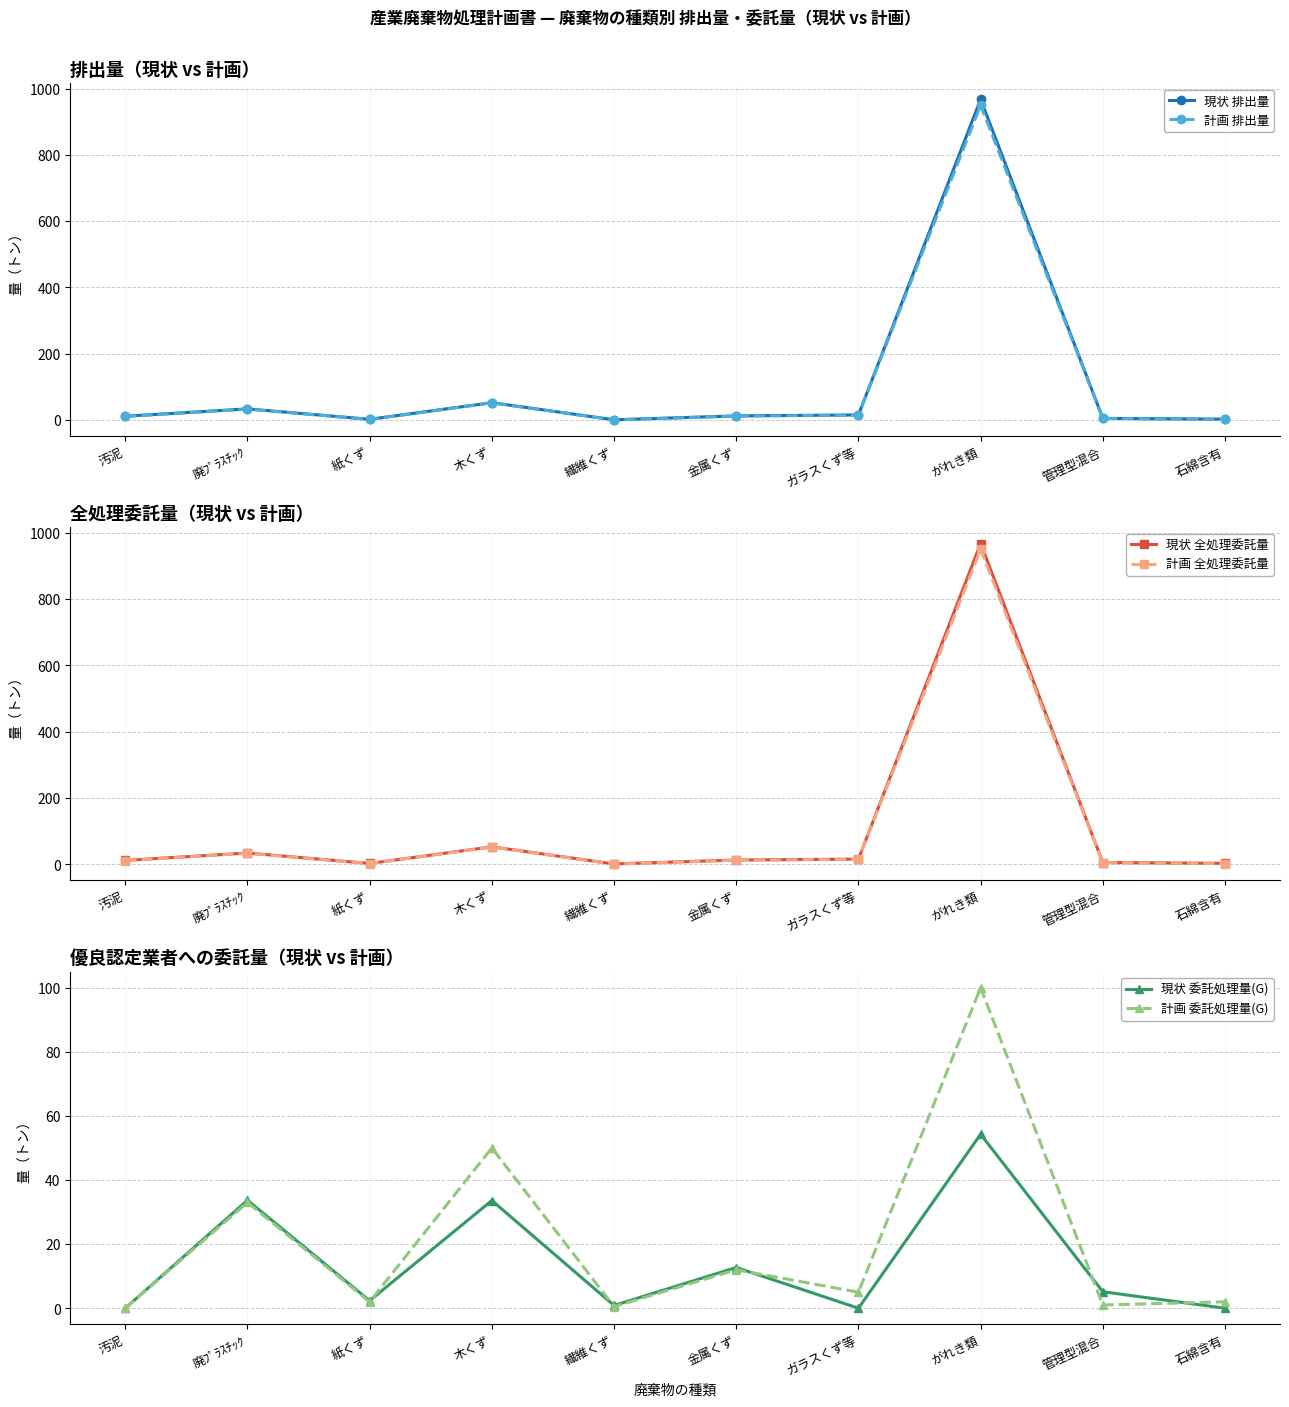

Reading right to left, extract all data points from this chart.

現状 排出量: 2.8	5.1	967.4	15.5	12.7	0.9	52.5	2.4	33.8	11.7
計画 排出量: 2.0	5.0	950.0	15.0	12.0	0.5	52.0	2.0	33.0	11.0
現状 全処理委託量: 2.8	5.1	967.4	15.5	12.7	0.9	52.5	2.4	33.8	11.7
計画 全処理委託量: 2.0	5.0	950.0	15.0	12.0	0.5	52.0	2.0	33.0	11.0
現状 委託処理量(G): 0.0	5.1	54.3	0.0	12.7	0.9	33.6	2.4	33.7	0.0
計画 委託処理量(G): 2.0	1.0	100.0	5.0	12.0	0.5	50.0	2.0	33.0	0.0